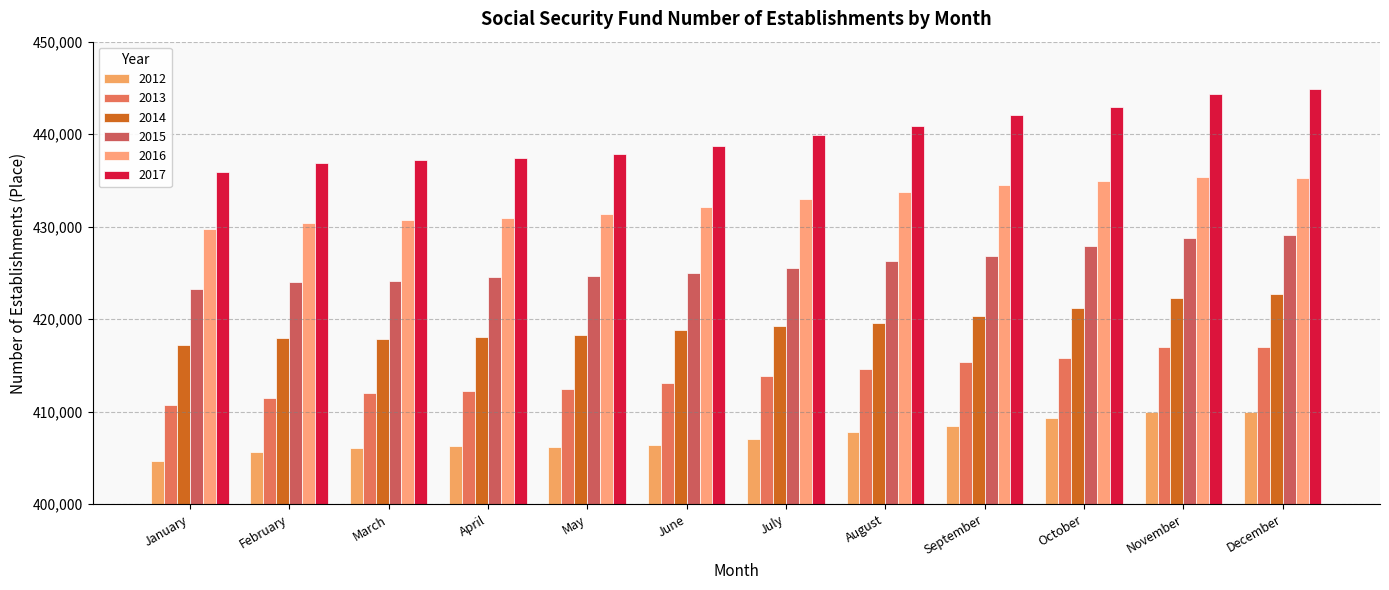

Is it true that 2012 equals 641663 at November?

False